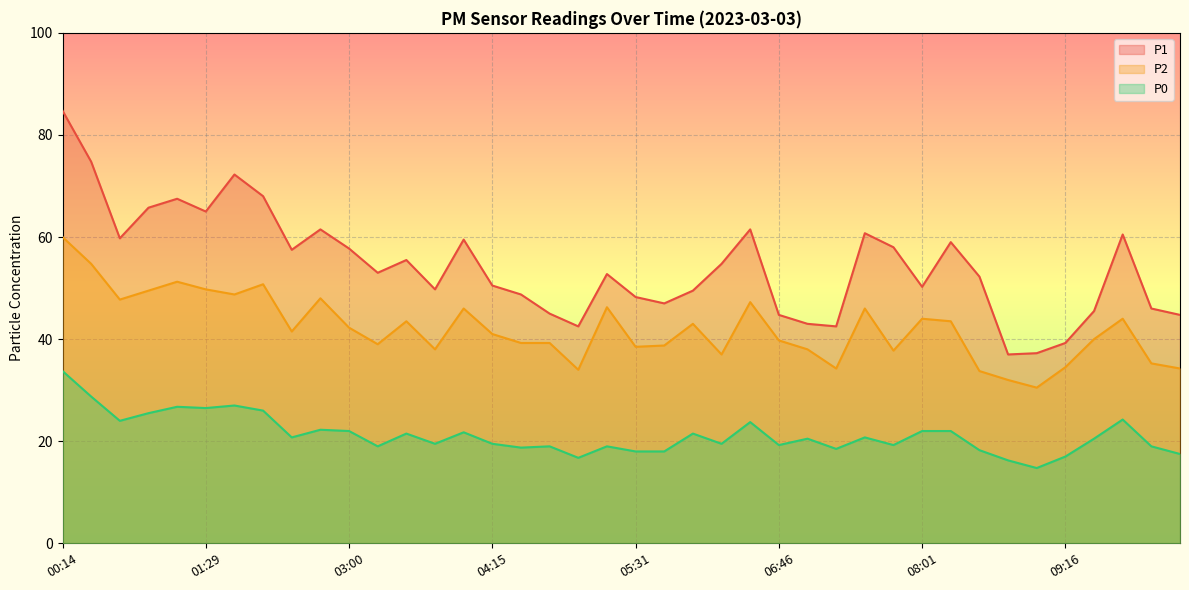

What position from the right is 04:15?

25